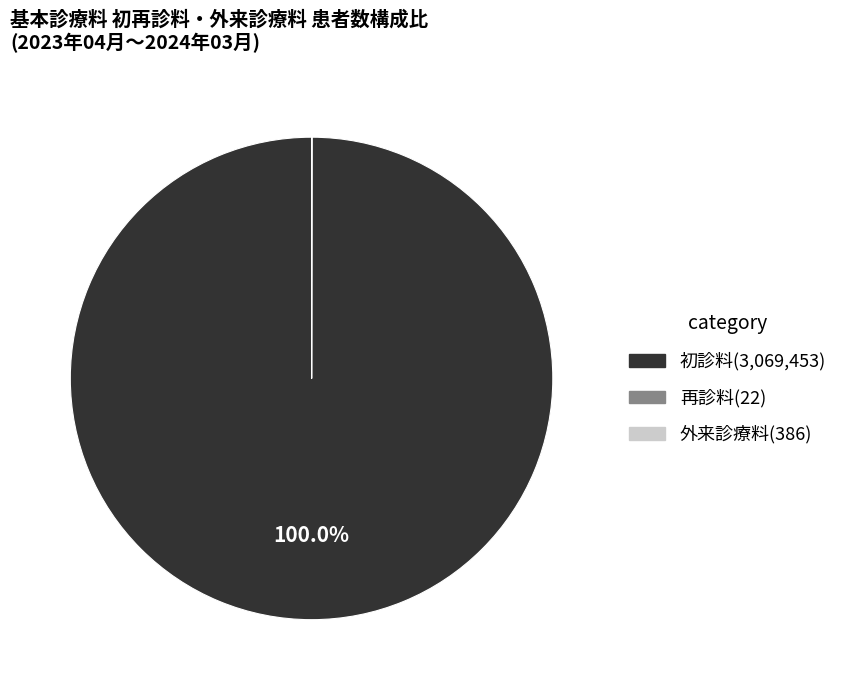

Is there a majority slice in this chart?

Yes